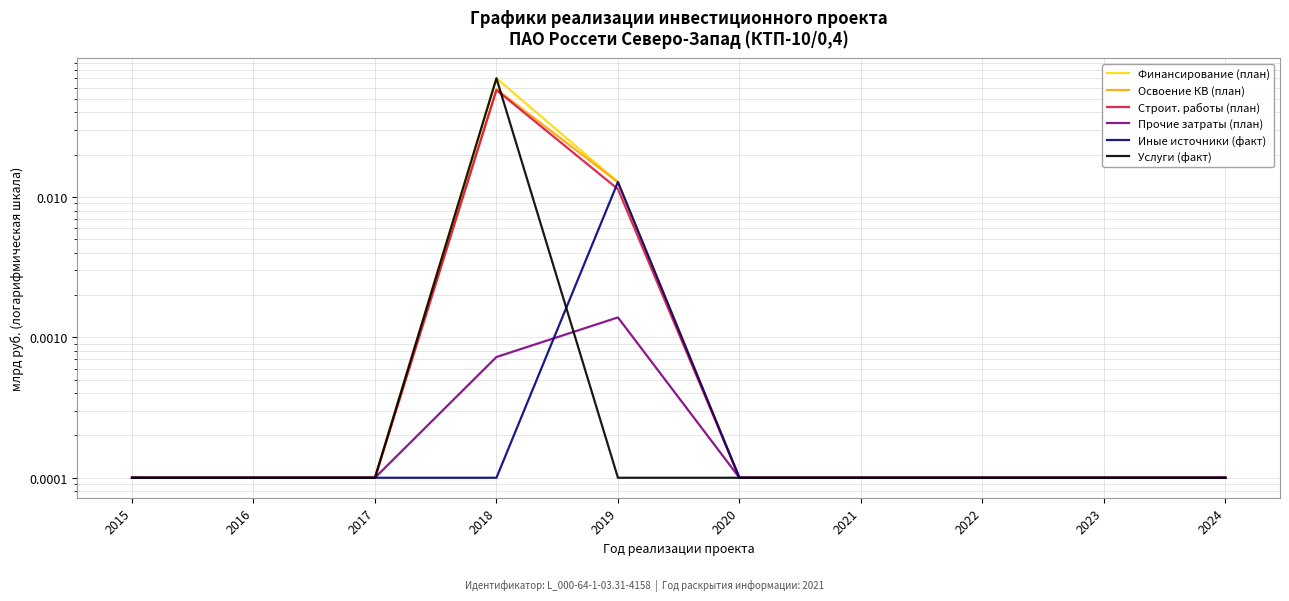

Rank the categories by Иные источники (факт) value from highest to lowest.

2019, 2015, 2016, 2017, 2018, 2020, 2021, 2022, 2023, 2024